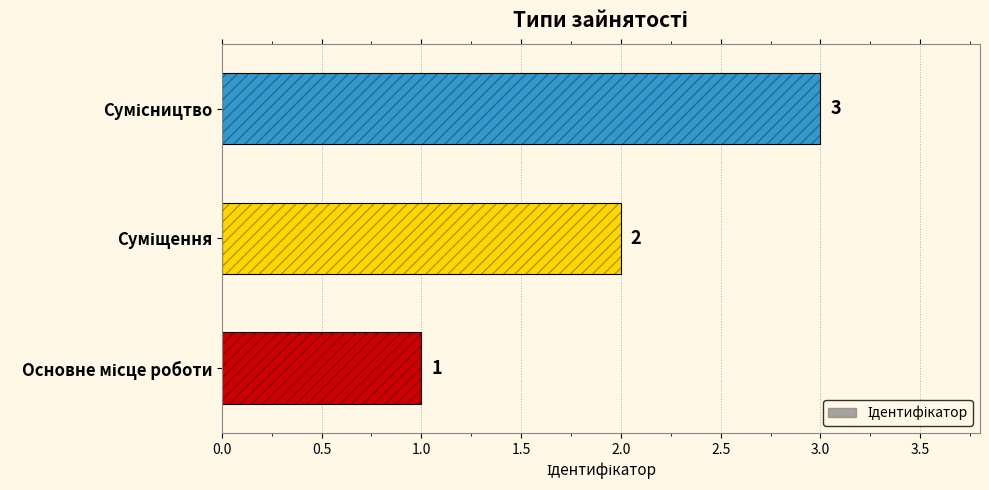

What is the maximum value shown in the chart?

3